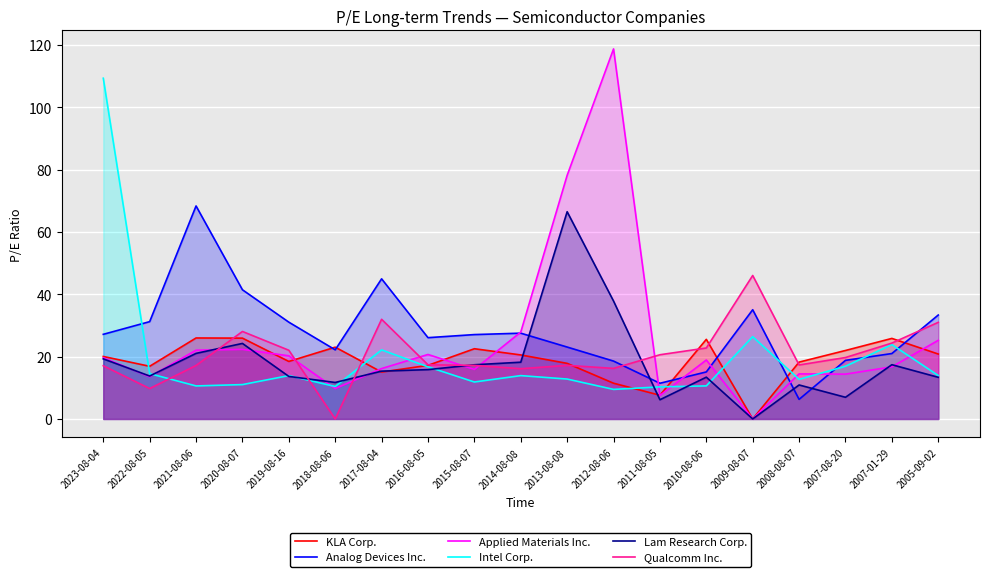

Rank the series by their maximum value, from lowest to highest.

KLA Corp., Qualcomm Inc., Lam Research Corp., Analog Devices Inc., Intel Corp., Applied Materials Inc.